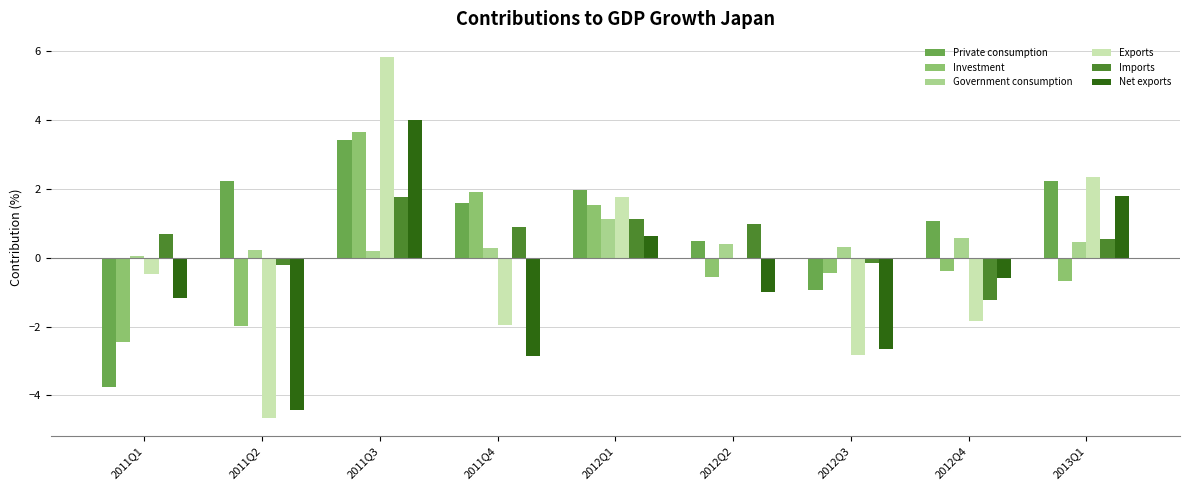

What is the maximum value shown in the chart?

5.8